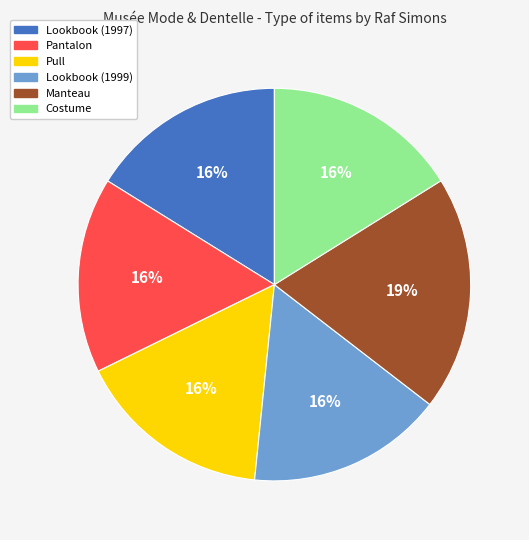

To the nearest percent, what is the combined percentage of Pantalon and Costume?

32%